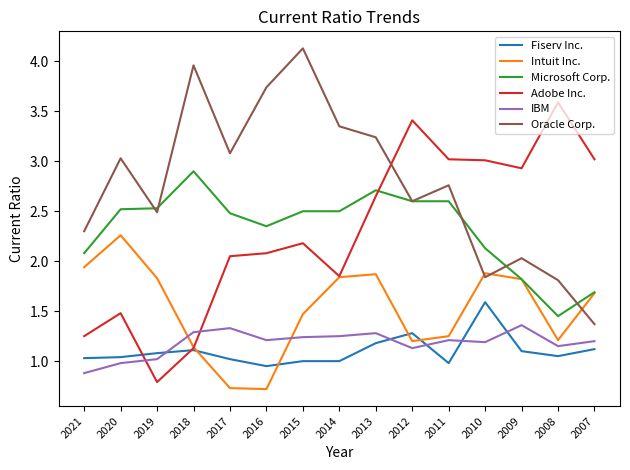

Is the value of Microsoft Corp. at 2016 greater than the value of IBM at 2017?

Yes